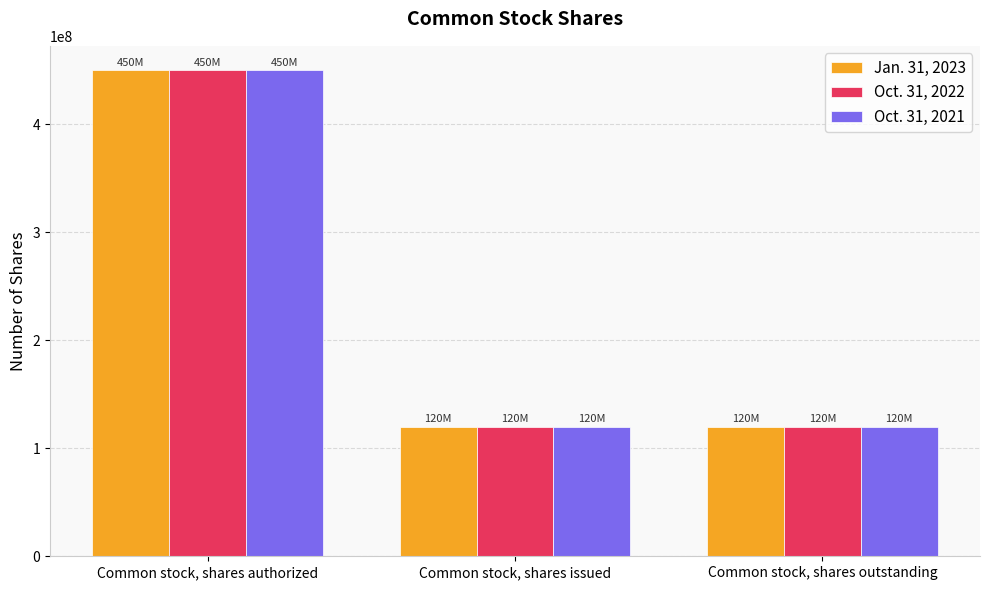

What position from the left is Common stock, shares issued?

2